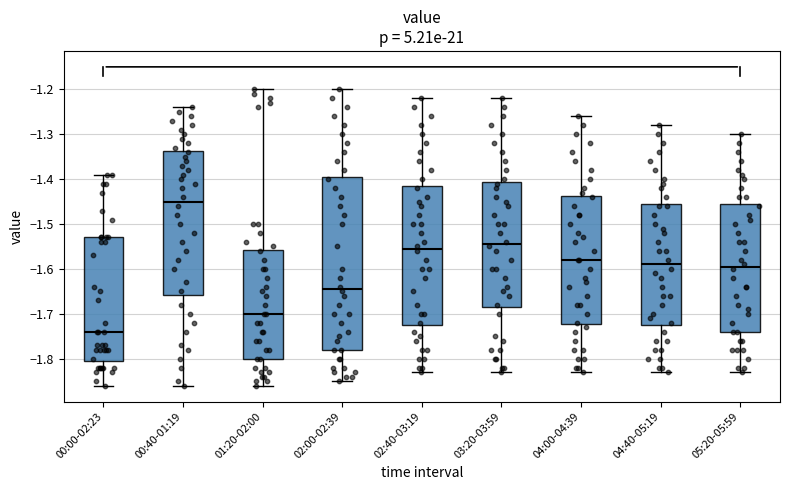

Where is the lower edge of the box for 05:20-05:59 on the y-axis? The values are not printed on the chart, so give them approximately, as read against the axis.

-1.74